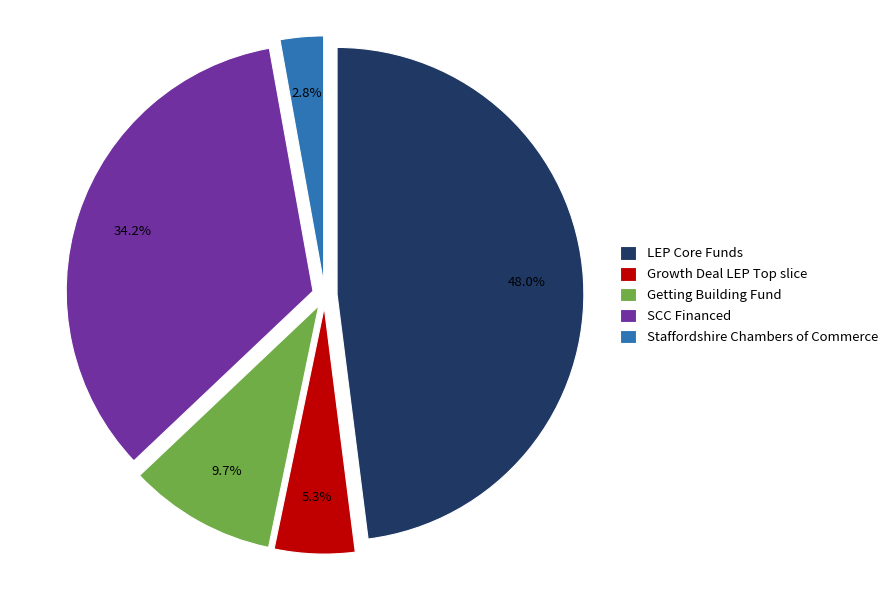

What percentage do Staffordshire Chambers of Commerce and LEP Core Funds together represent?

50.8%